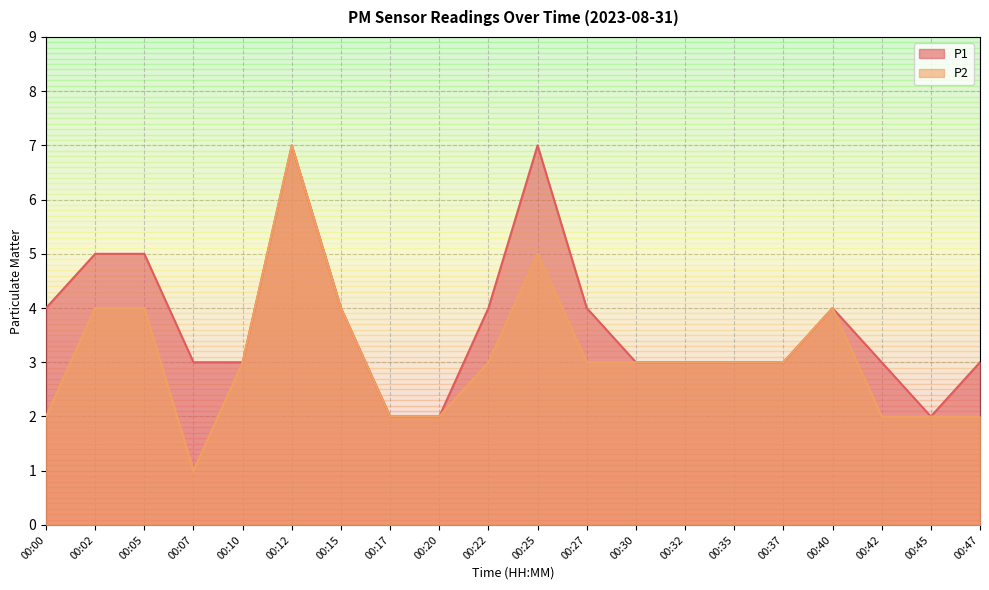

What is the difference between the P2 values at 00:42 and 00:15?

2